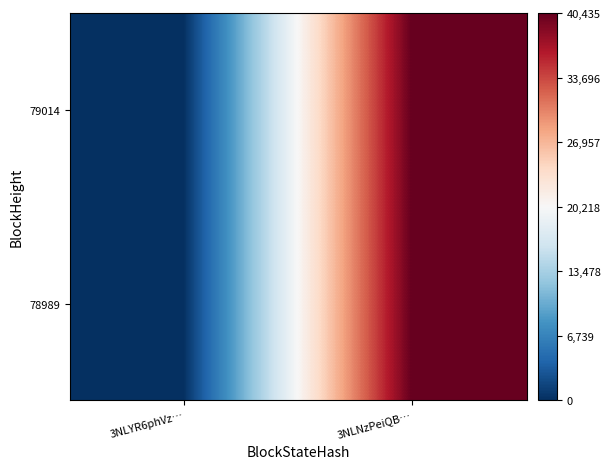

Between 3NLYR6phVz… and 3NLNzPeiQB…, which is larger?

3NLNzPeiQB…